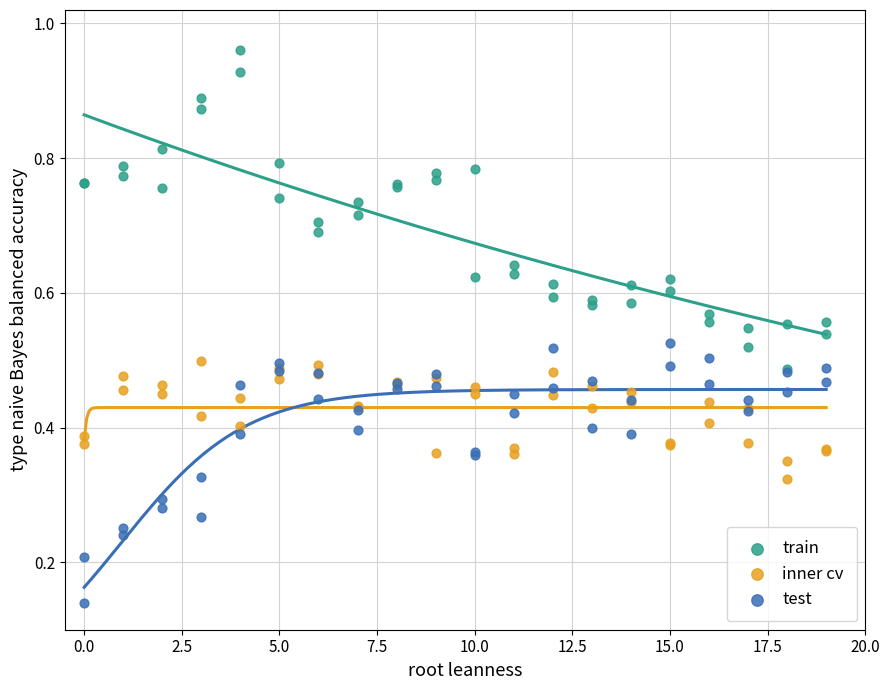

What are all the series names shown in the legend?

train, inner cv, test